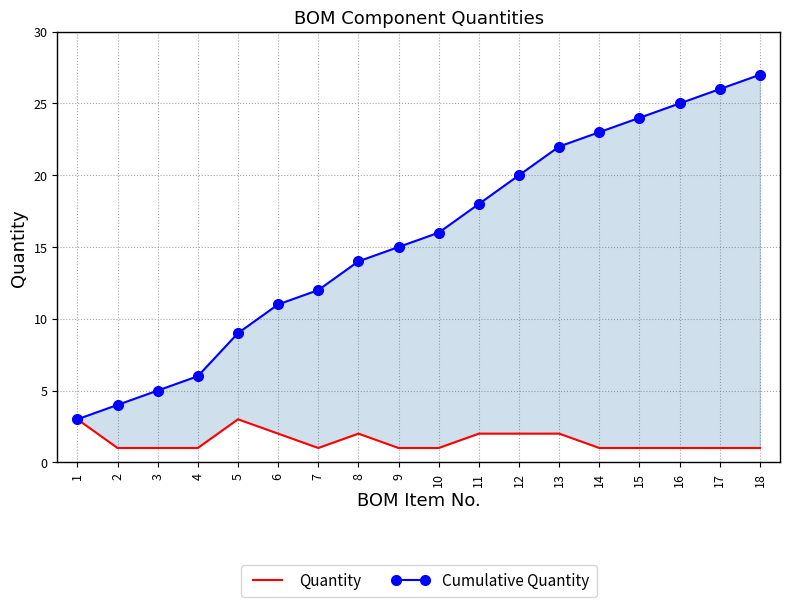

What is the total value across all series at 8?

16